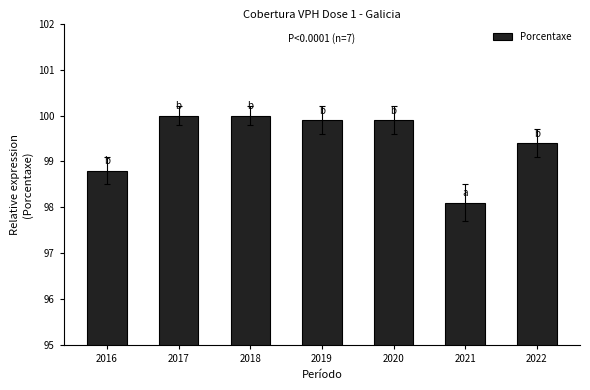

What is the average value?

99.4